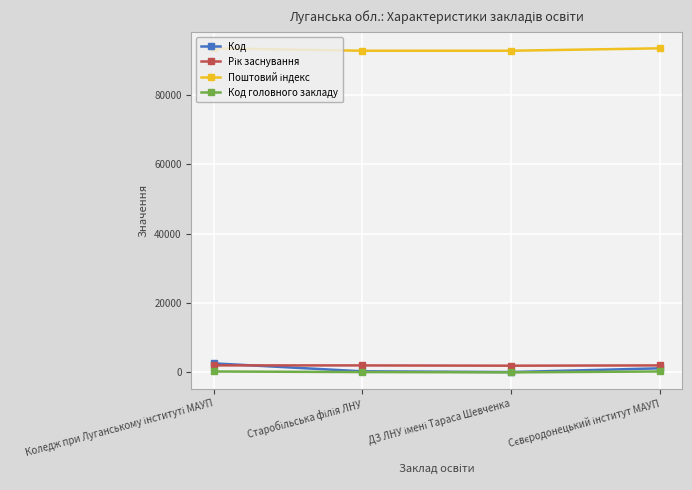

Which series has the widest spread of values?

Код